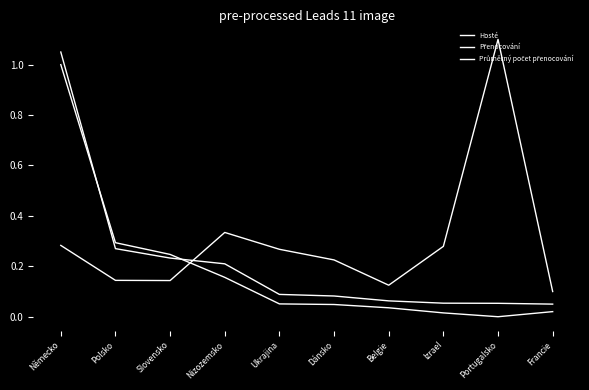

Reading right to left, what are all the values shown in this chart?

Hosté: 0.0	0.0	0.0	0.0	0.0	0.1	0.2	0.2	0.3	1.0
Přenocování: 0.1	0.1	0.1	0.1	0.1	0.1	0.2	0.2	0.3	1.1
Průměrný počet přenocování: 0.1	1.1	0.3	0.1	0.2	0.3	0.3	0.1	0.1	0.3